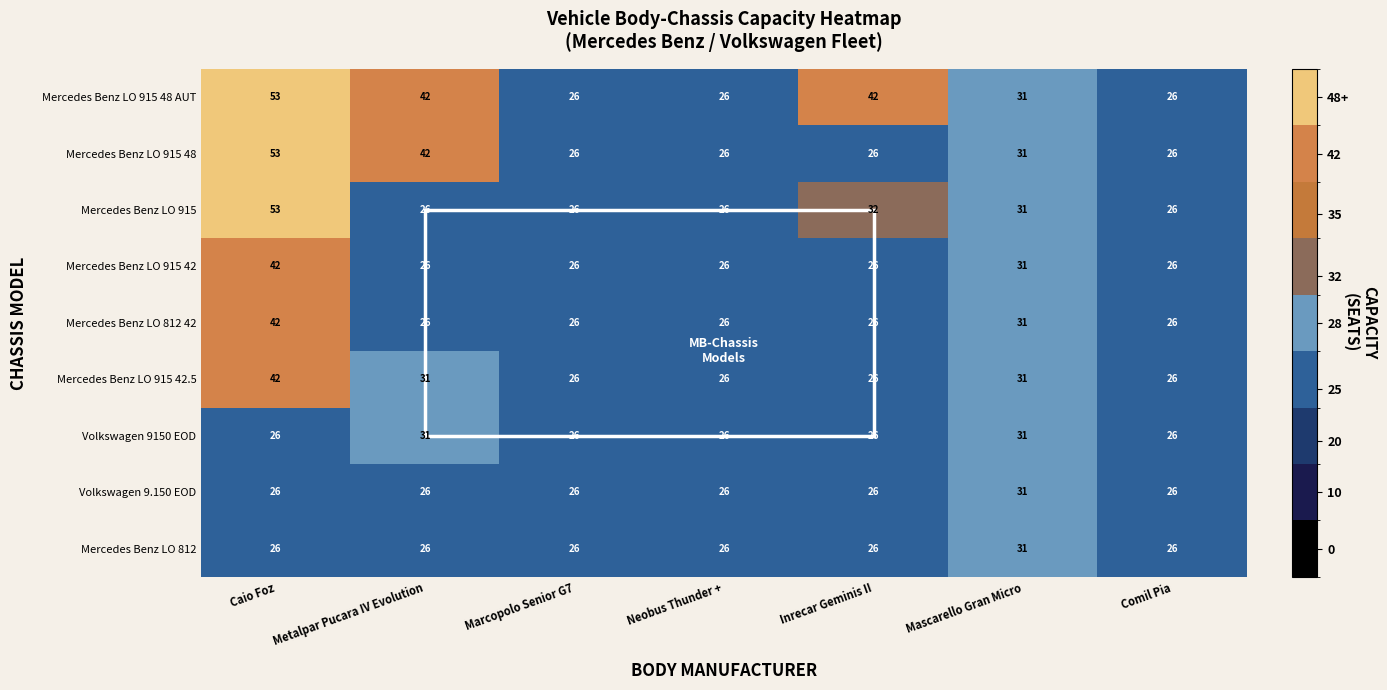

At which category is the sum across all series the highest?

Caio Foz